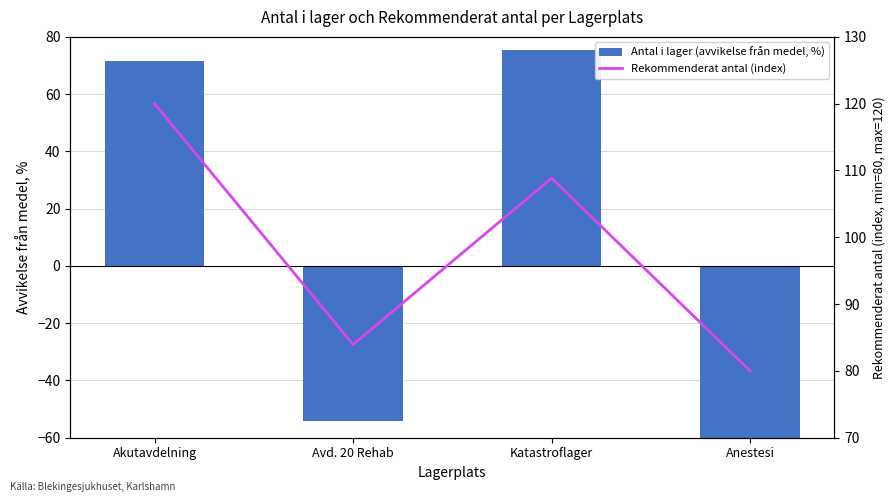

At which category is the sum across all series the highest?

Akutavdelning